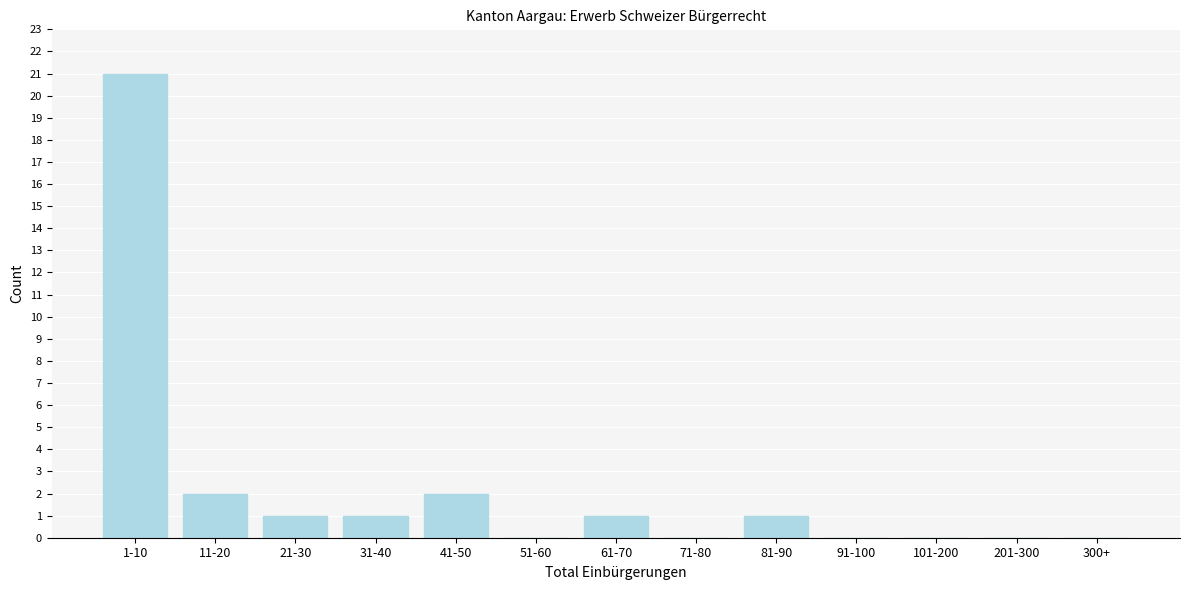

Reading right to left, extract all data points from this chart.

300+=0	201-300=0	101-200=0	91-100=0	81-90=1	71-80=0	61-70=1	51-60=0	41-50=2	31-40=1	21-30=1	11-20=2	1-10=21